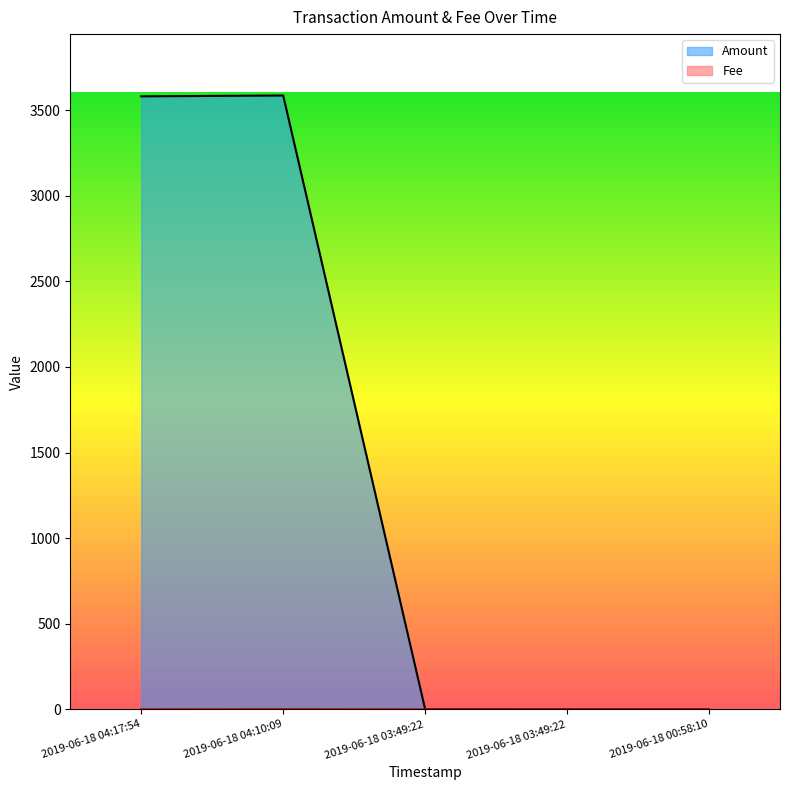

What is the minimum value for Fee?

0.1